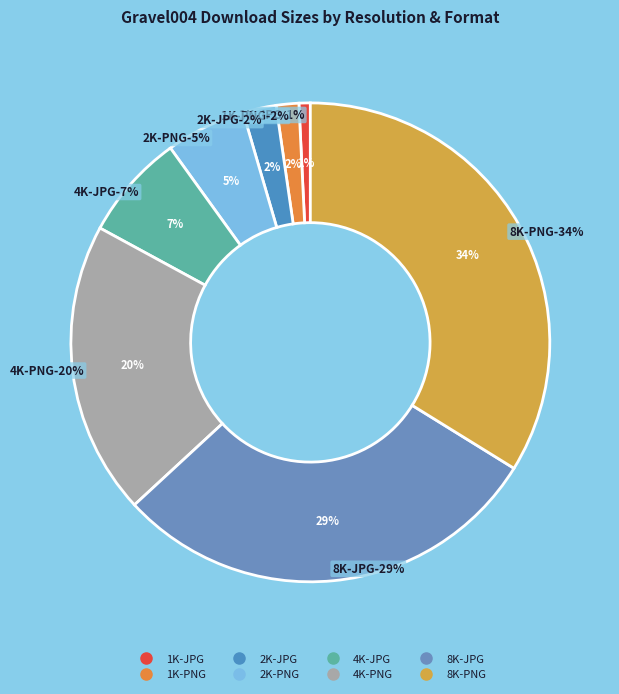

How many slices are in this pie chart?

8